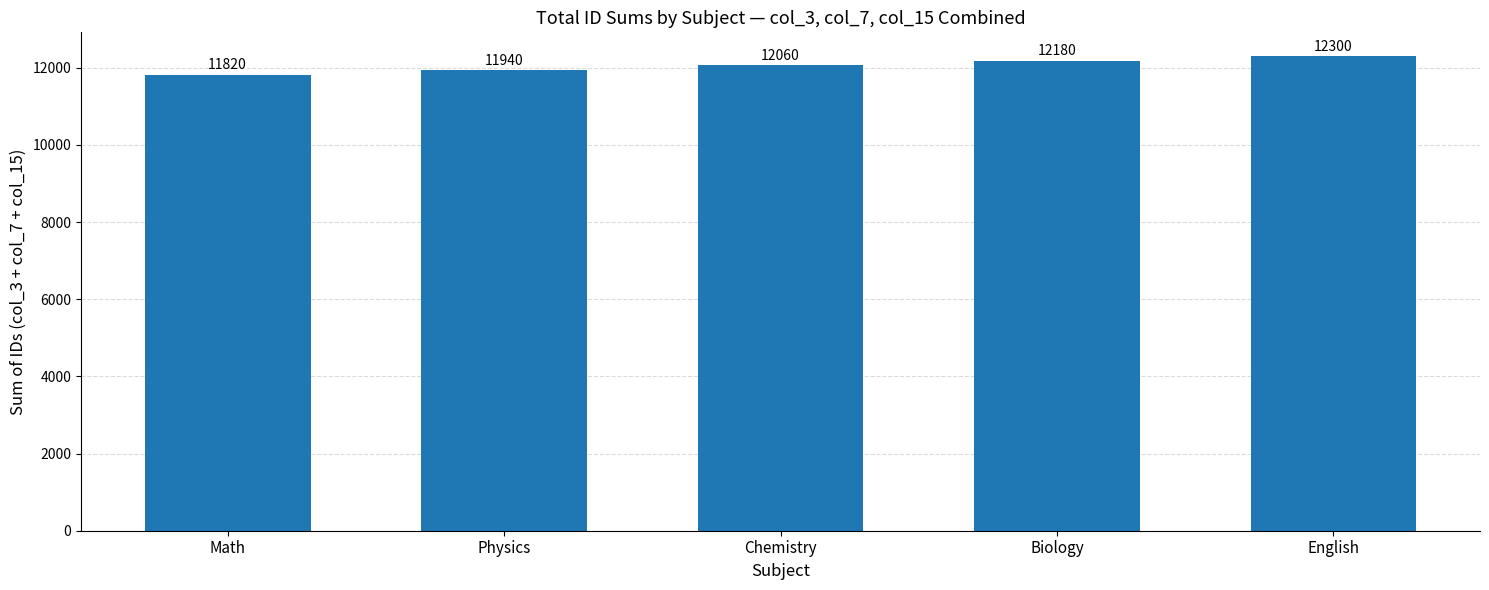

How many data points does each series have?

5